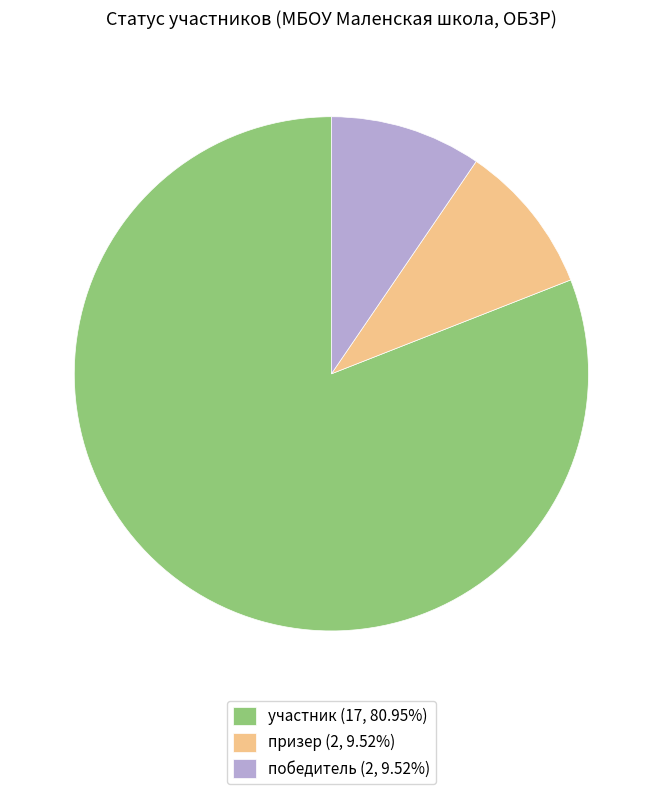

Is it true that призер is 1% of the pie?

False